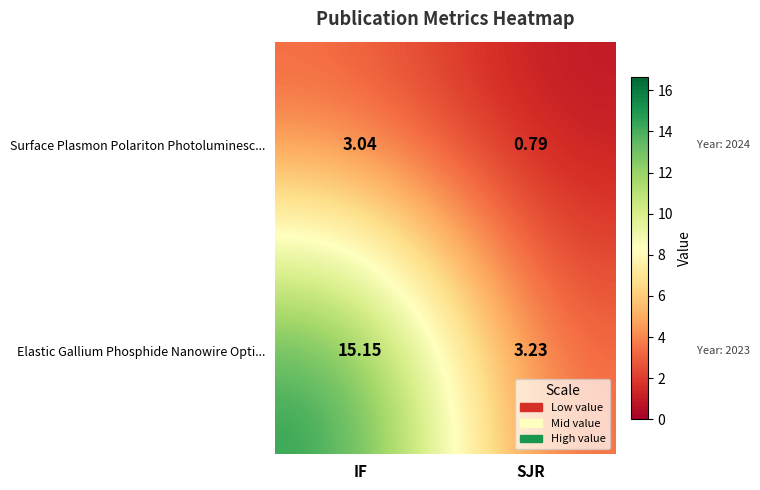

At which label does Surface Plasmon Polariton Photoluminesc... first exceed 3?

IF